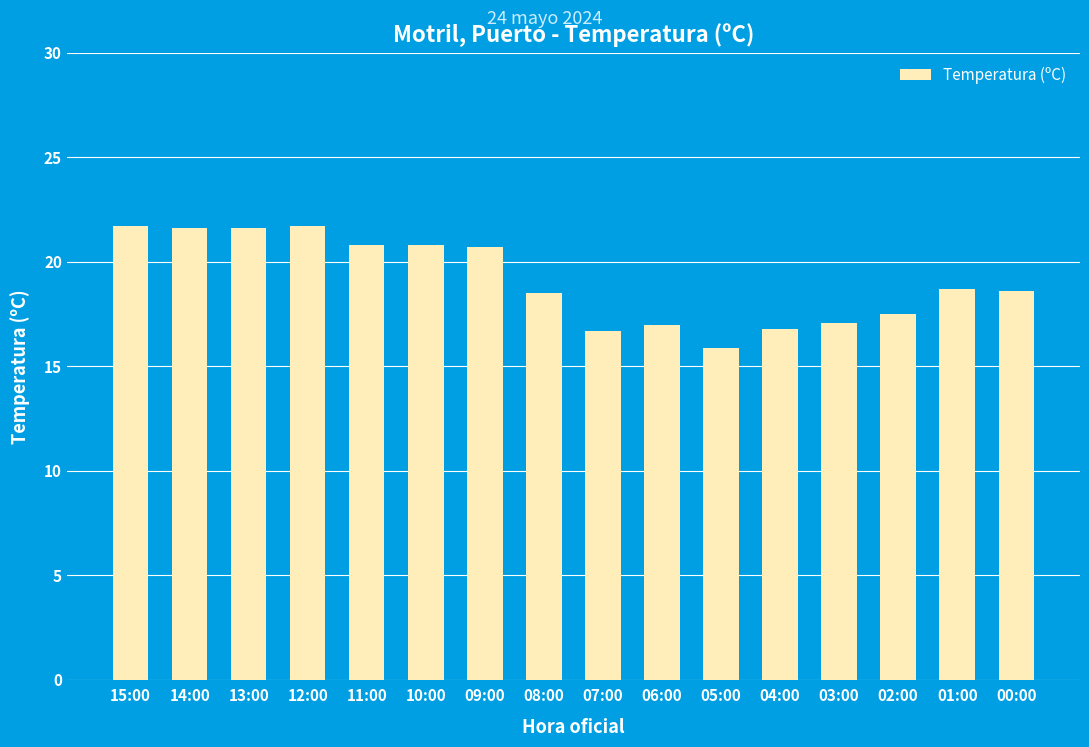

What is the value of the 10th bar from the left?

17.0